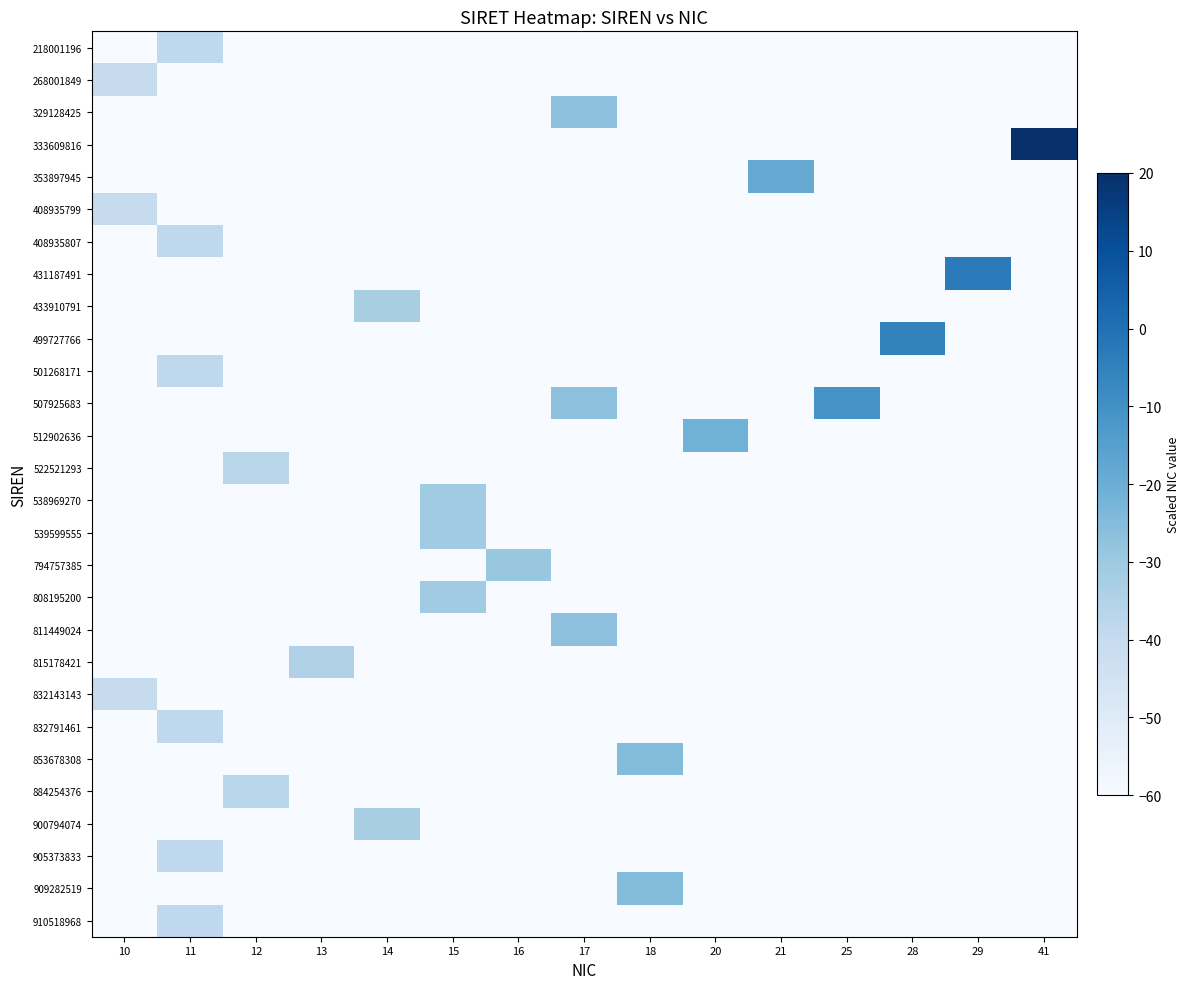

Which series has the largest range (max minus min)?

333609816